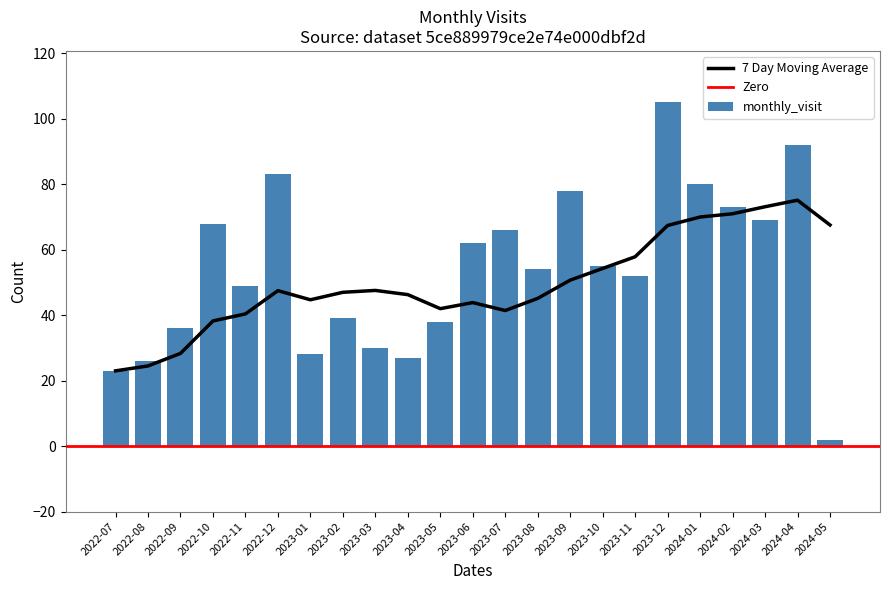

The chart shows a value of 140 at 2024-01. True or false?

False